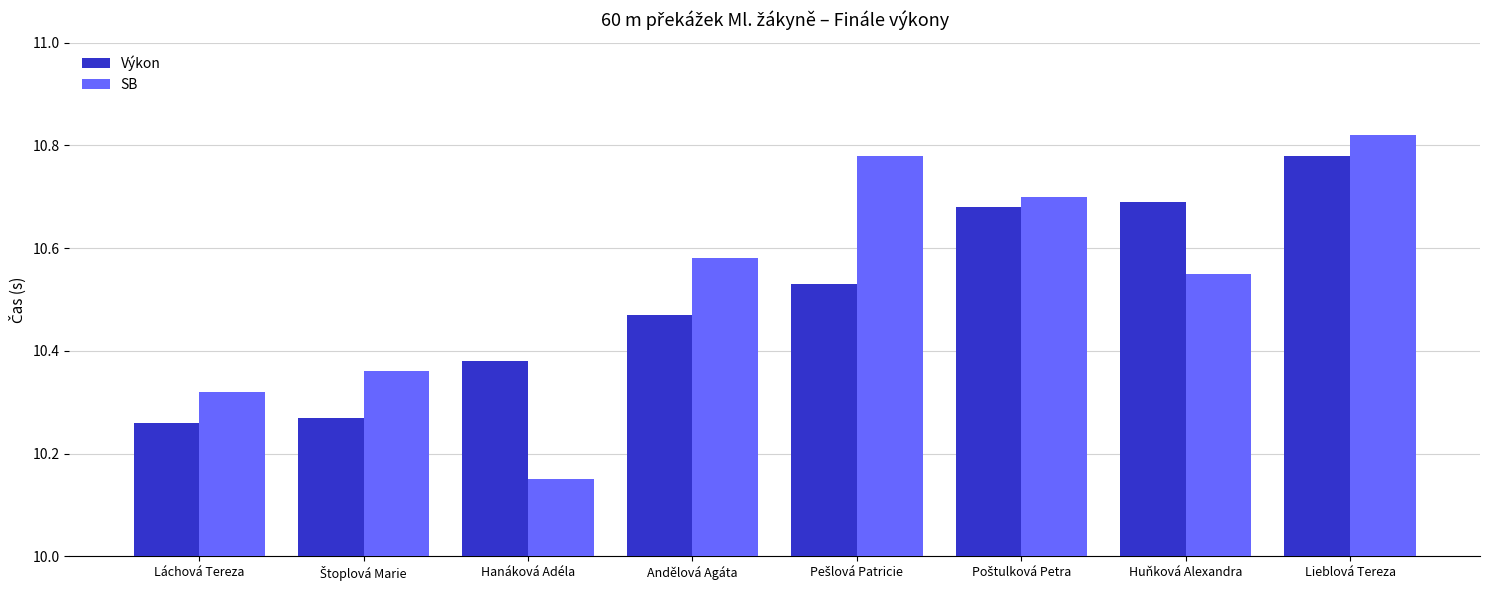

What is the label of the 3rd bar from the left?

Hanáková Adéla